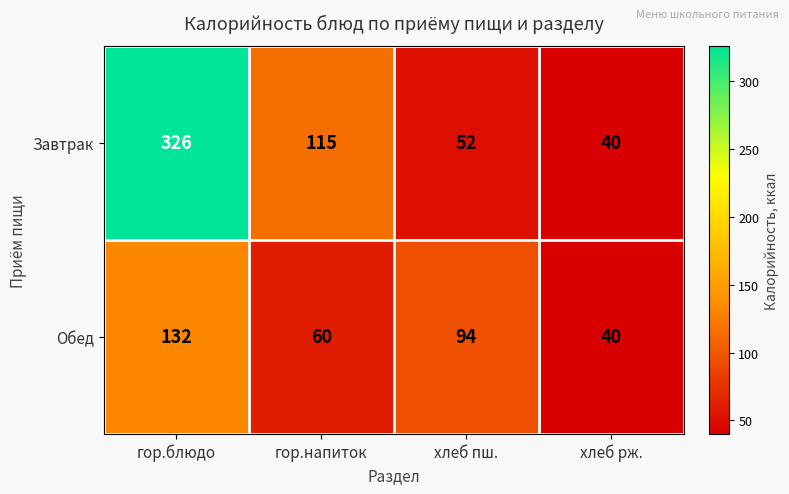

Reading left to right, what are all the values shown in this chart?

Завтрак: 326	115	52	40
Обед: 132	60	94	40